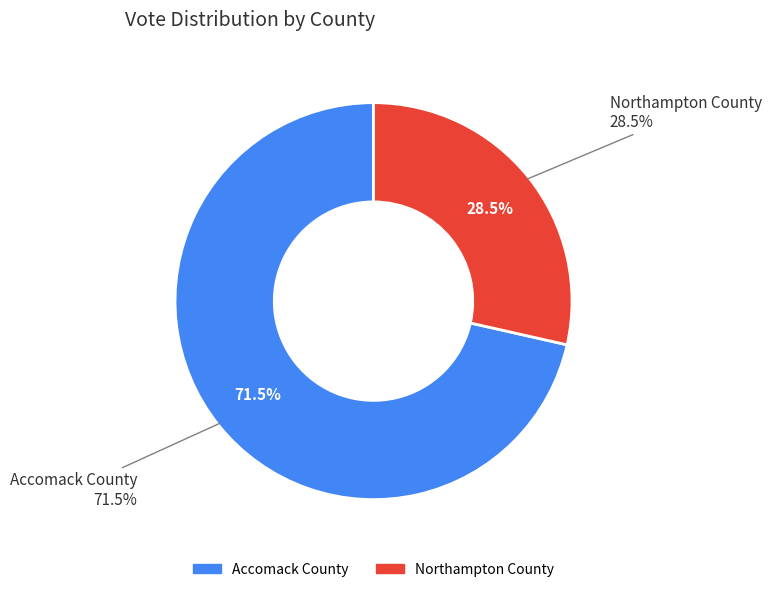

Which category has the smallest portion of the pie?

Northampton County